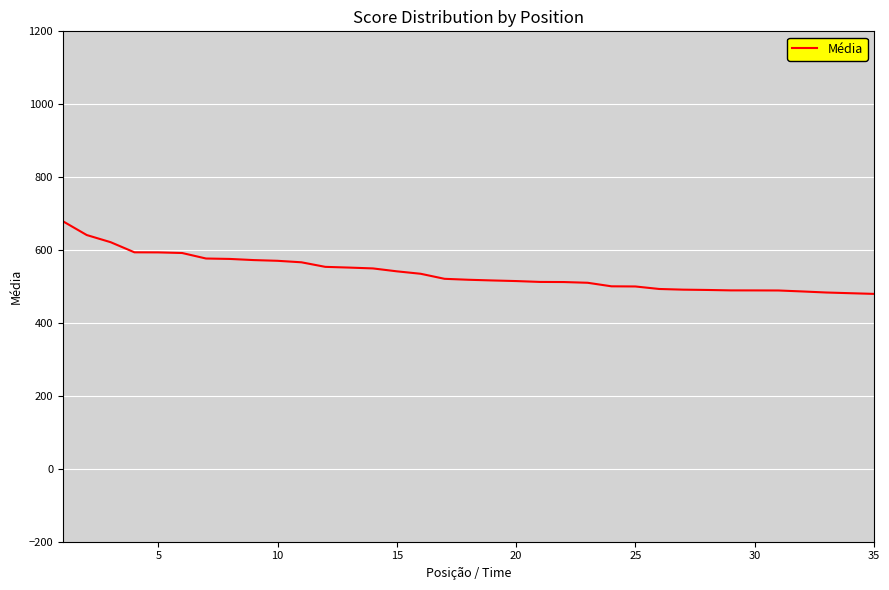

What is the smallest value displayed?

479.8